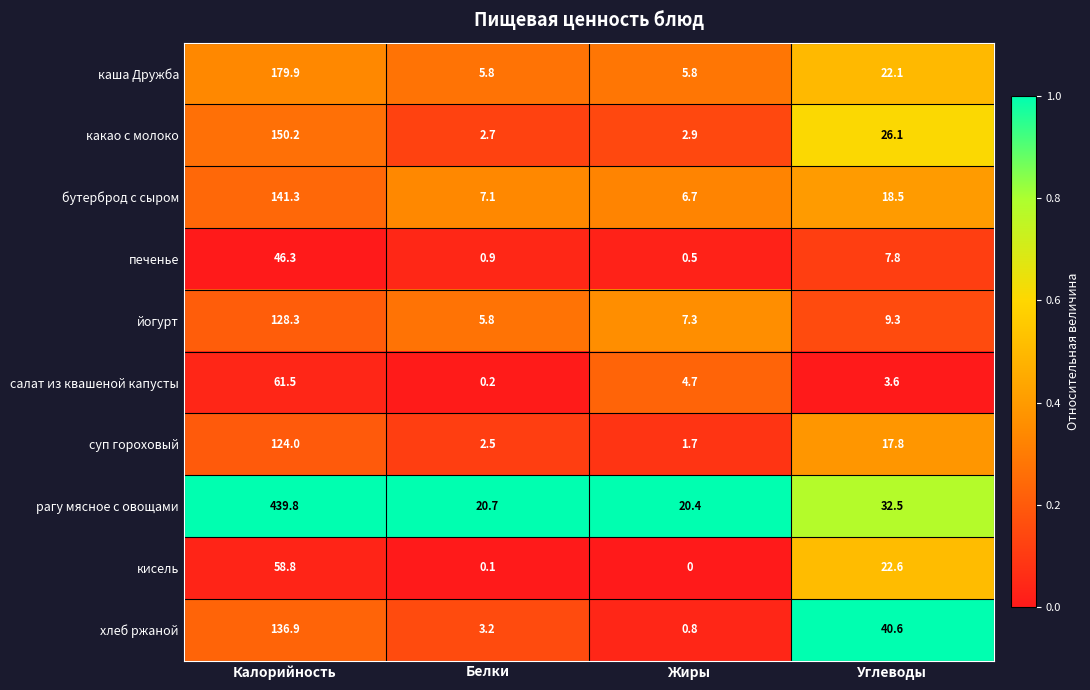

What is the maximum value for салат из квашеной капусты?

61.5